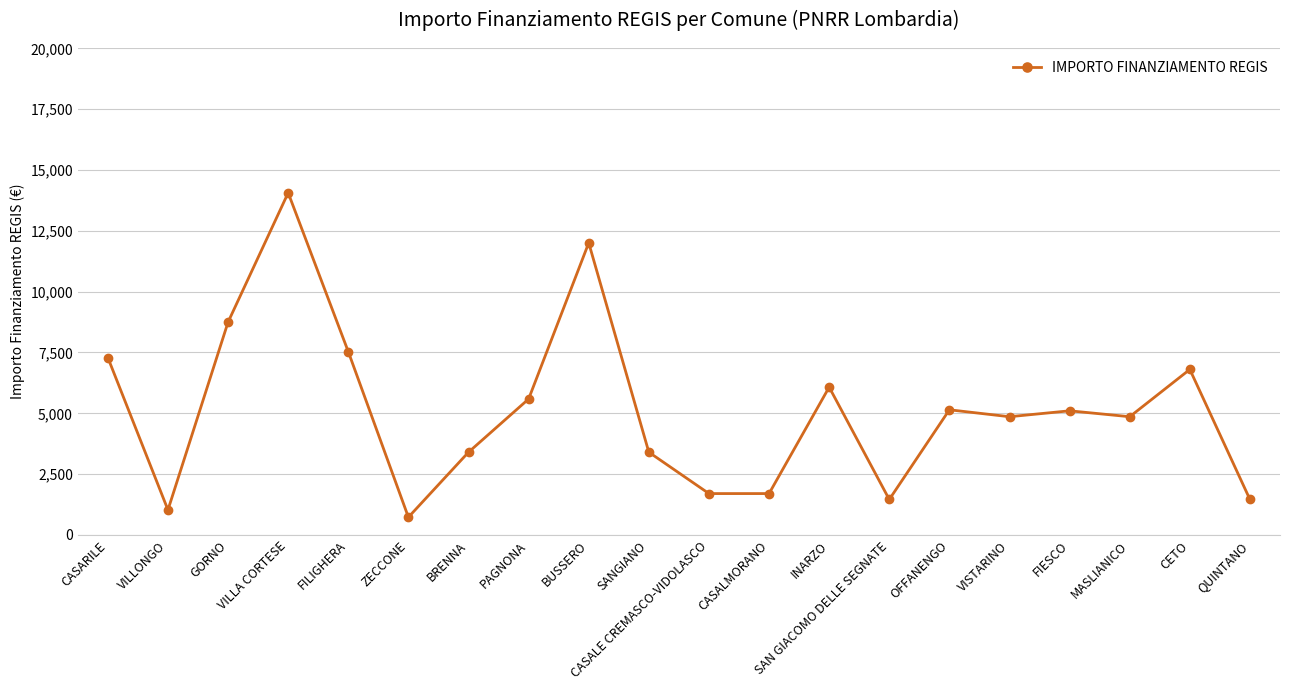

What is the greatest value displayed?

14063